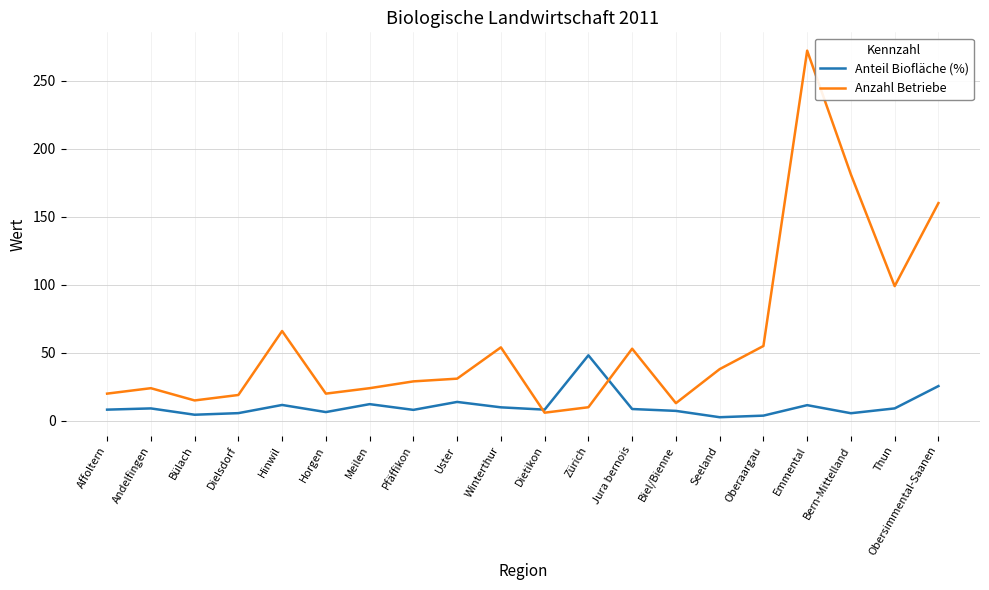

At which category does the chart reach its peak across all series?

Emmental